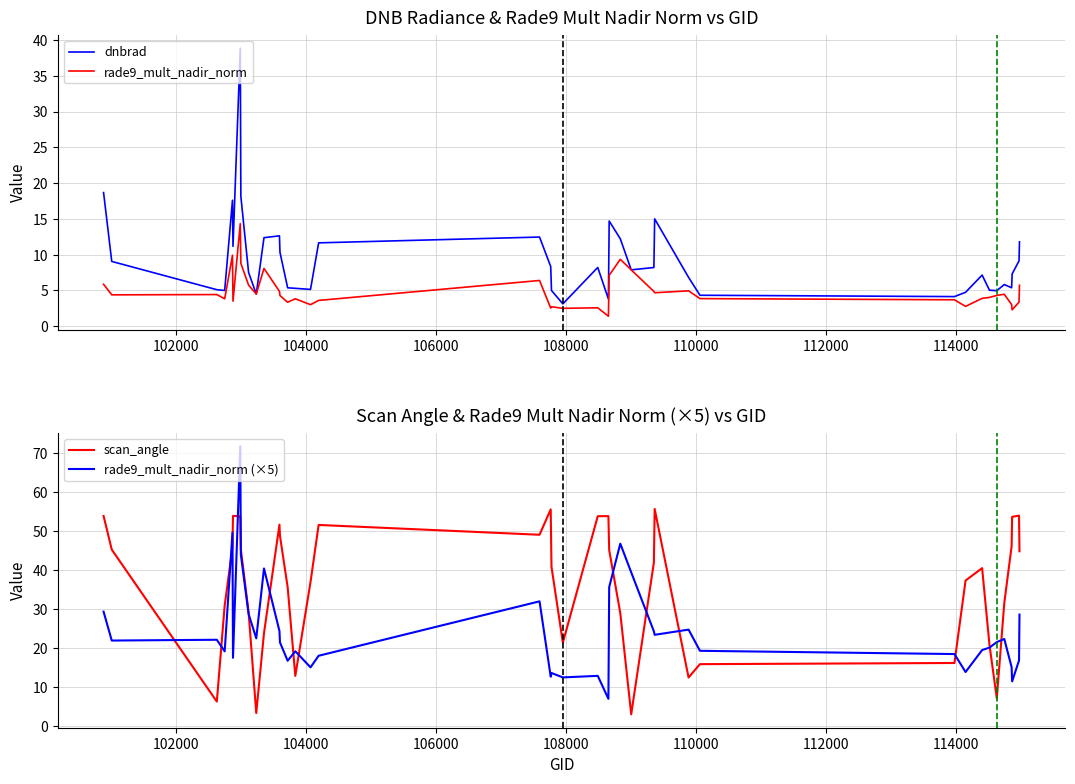

What is the difference between the highest and lowest values at 103112?

23.5